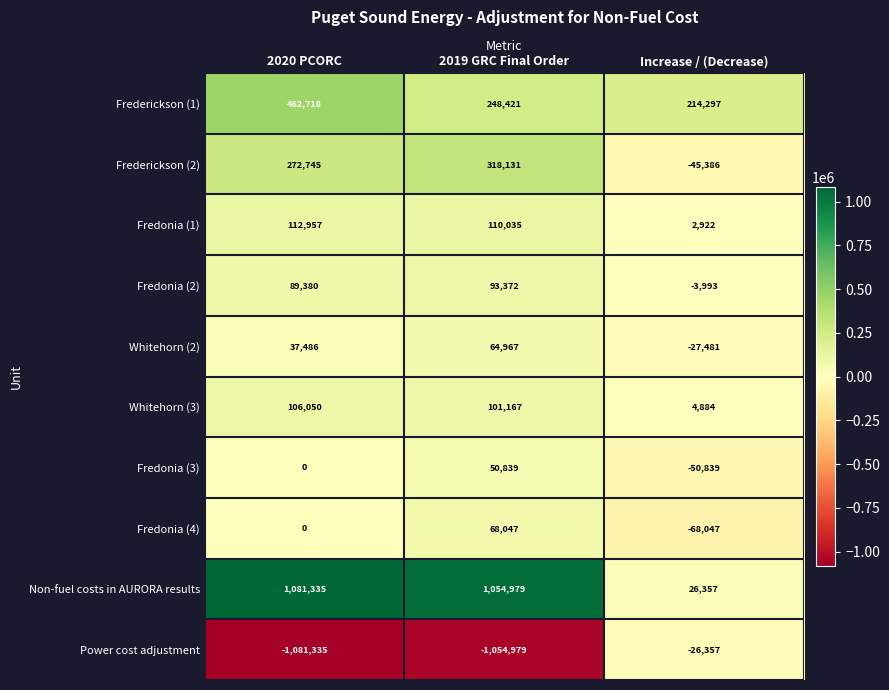

Reading right to left, list all the values displayed in this chart.

Frederickson (1): 214297	248421	462718
Frederickson (2): -45386	318131	272745
Fredonia (1): 2922	110035	112957
Fredonia (2): -3993	93372	89380
Whitehorn (2): -27481	64967	37486
Whitehorn (3): 4884	101167	106050
Fredonia (3): -50839	50839	0
Fredonia (4): -68047	68047	0
Non-fuel costs in AURORA results: 26357	1054979	1081335
Power cost adjustment: -26357	-1054979	-1081335